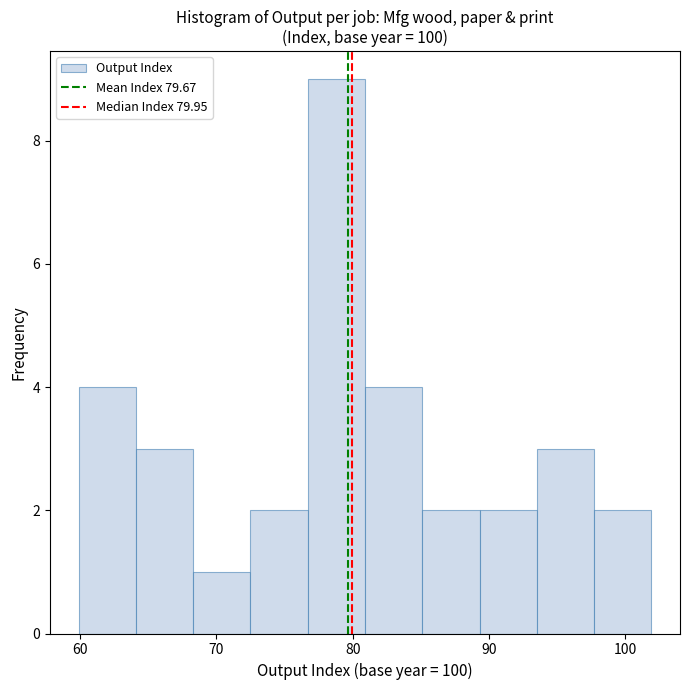

How tall is the bar that spans 85.1 to 89.3 on the x-axis? Neither the bar edges nor the heights are printed on the chart, so give them approximately, as read against the axes.

2